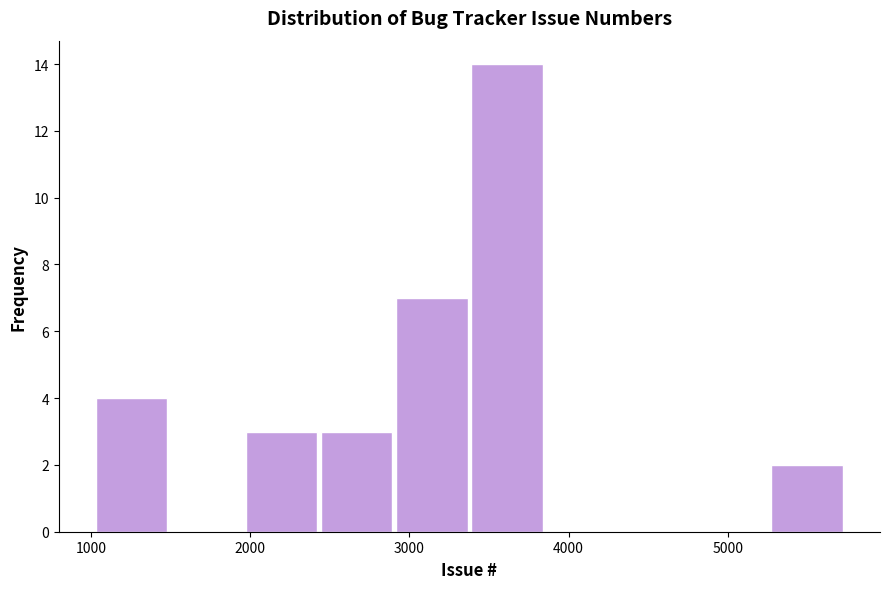

Over which range of the x-axis is the bar tallest?

3400 to 3800